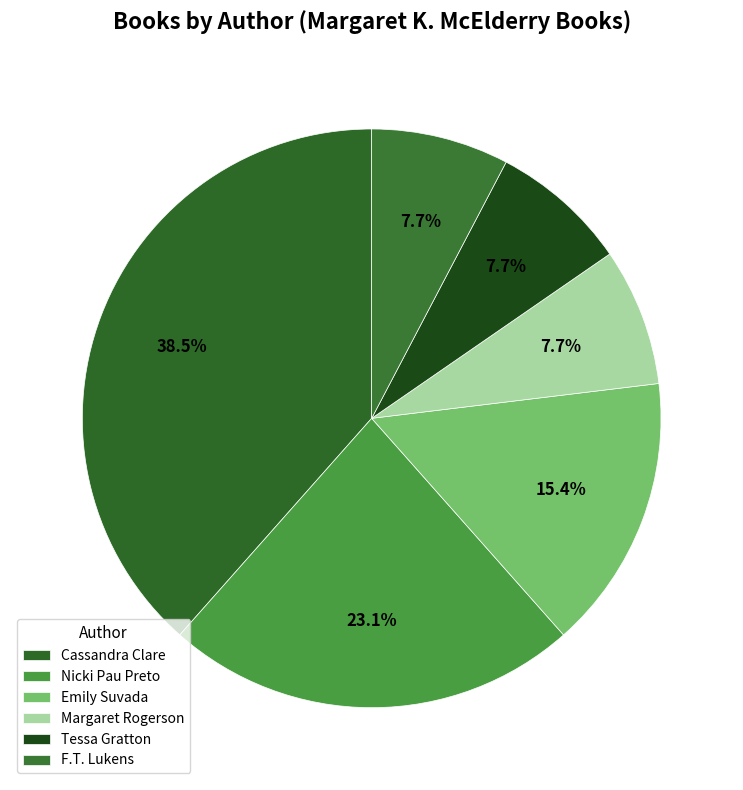

Is there a majority slice in this chart?

No